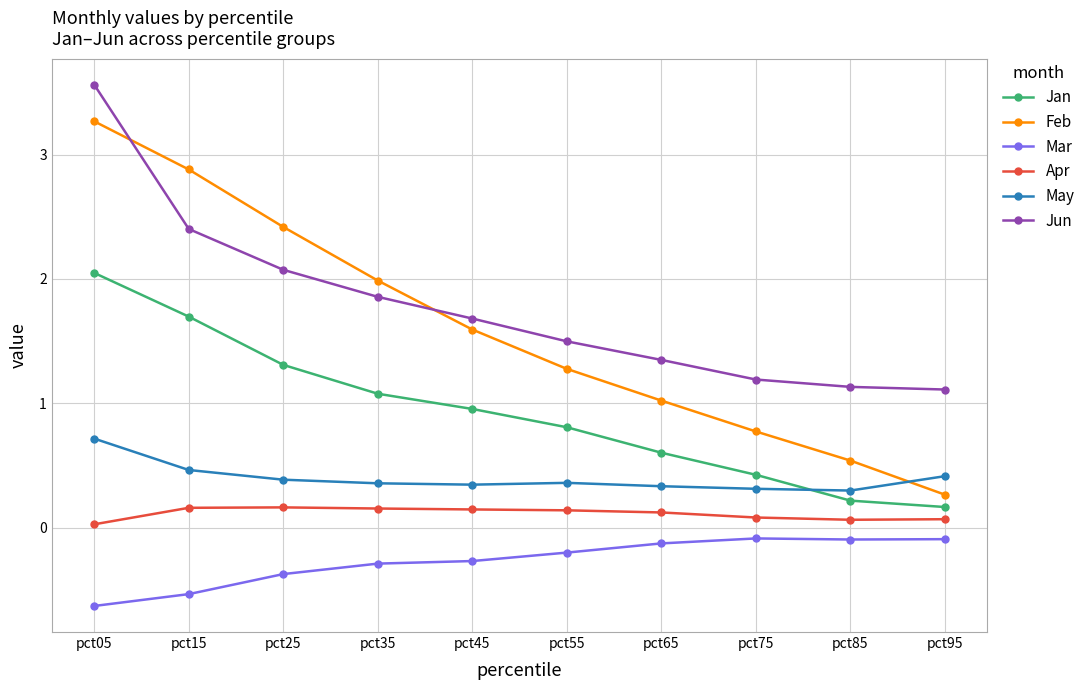

How many times do Jan and May cross each other?

1